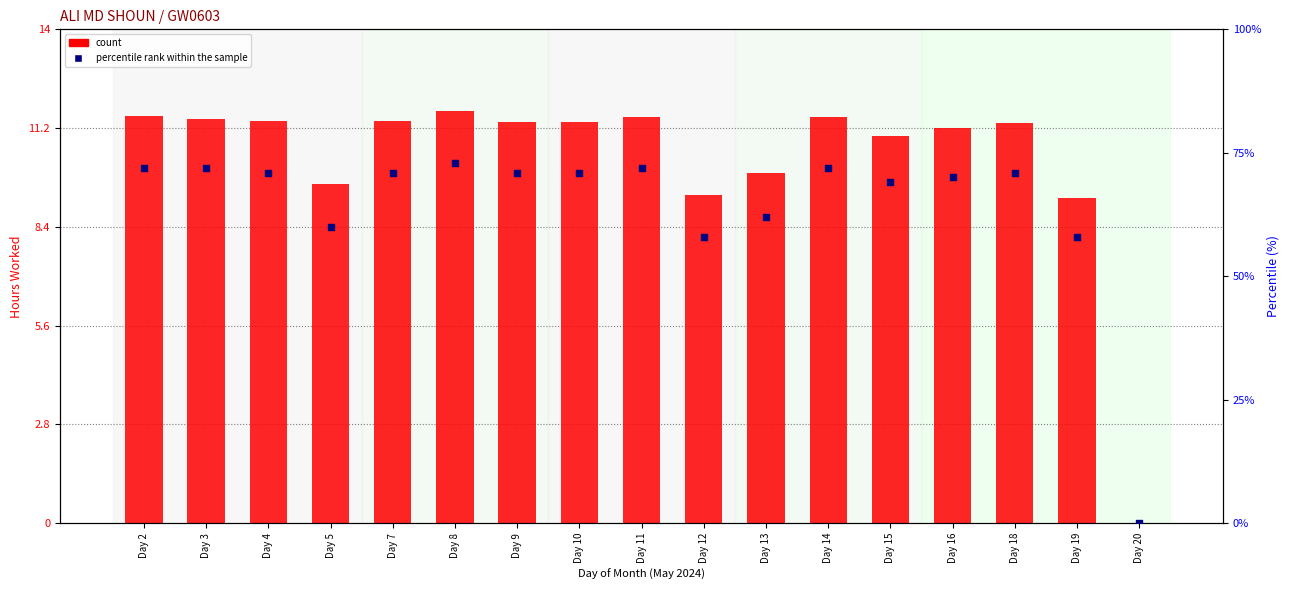

At which category is the sum across all series the highest?

Day 8